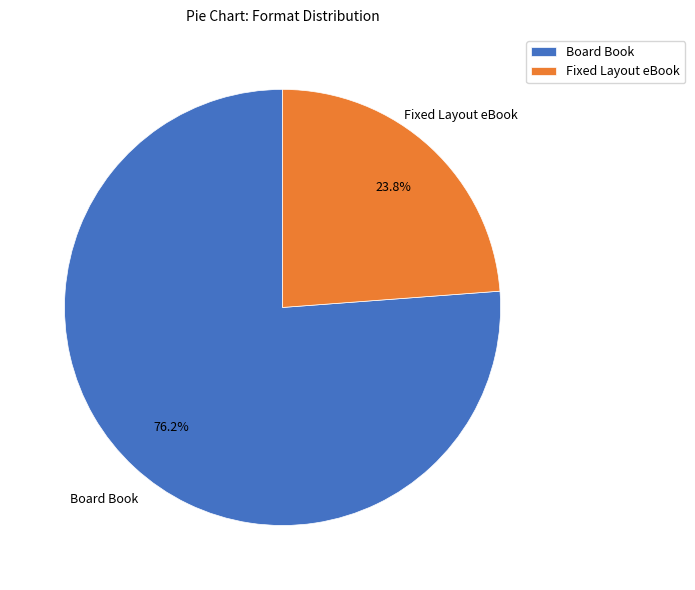

Approximately how many times larger is the value at Fixed Layout eBook compared to Board Book?

0.3